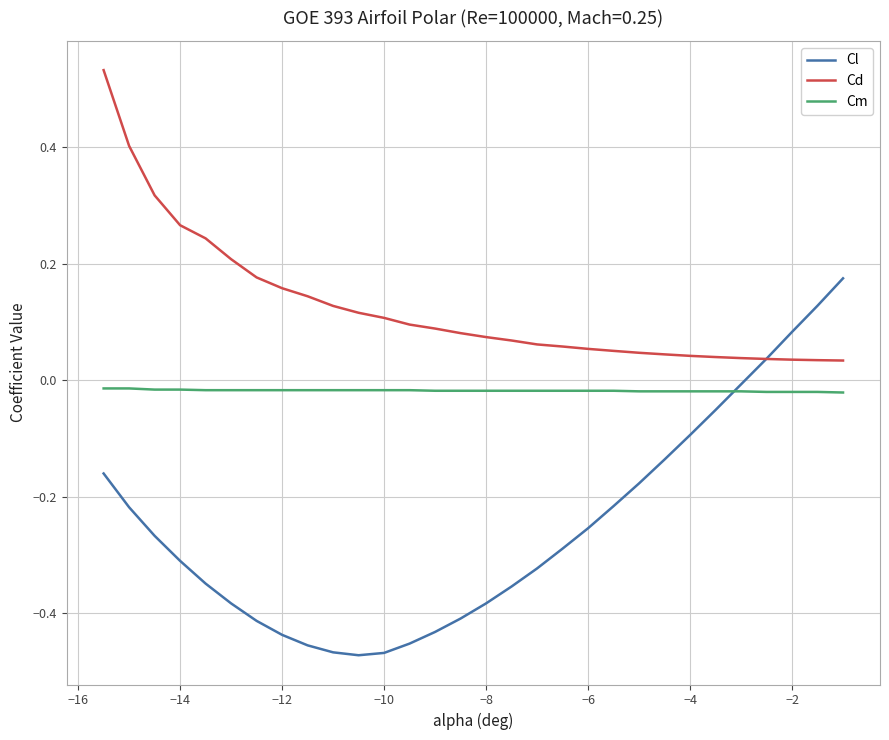

List the series in order of their peak value, highest first.

Cd, Cl, Cm